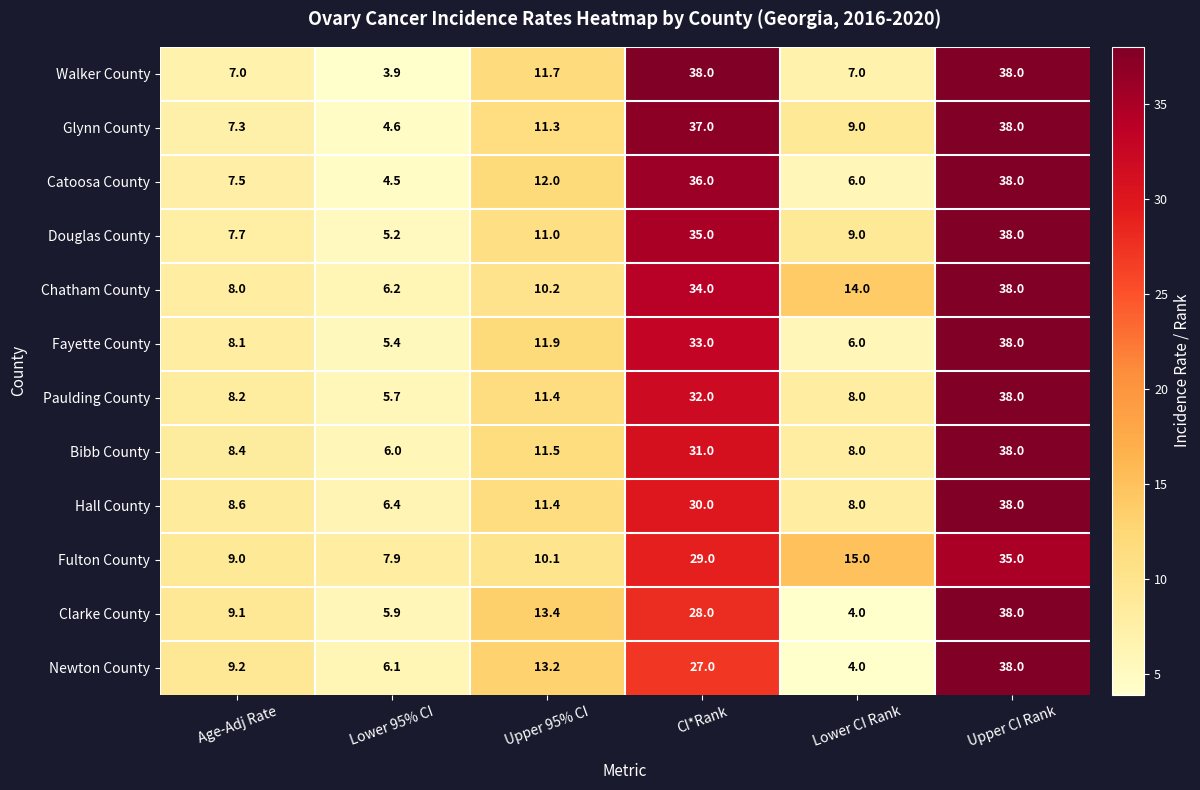

Which category has the lowest value across all series?

Lower 95% CI